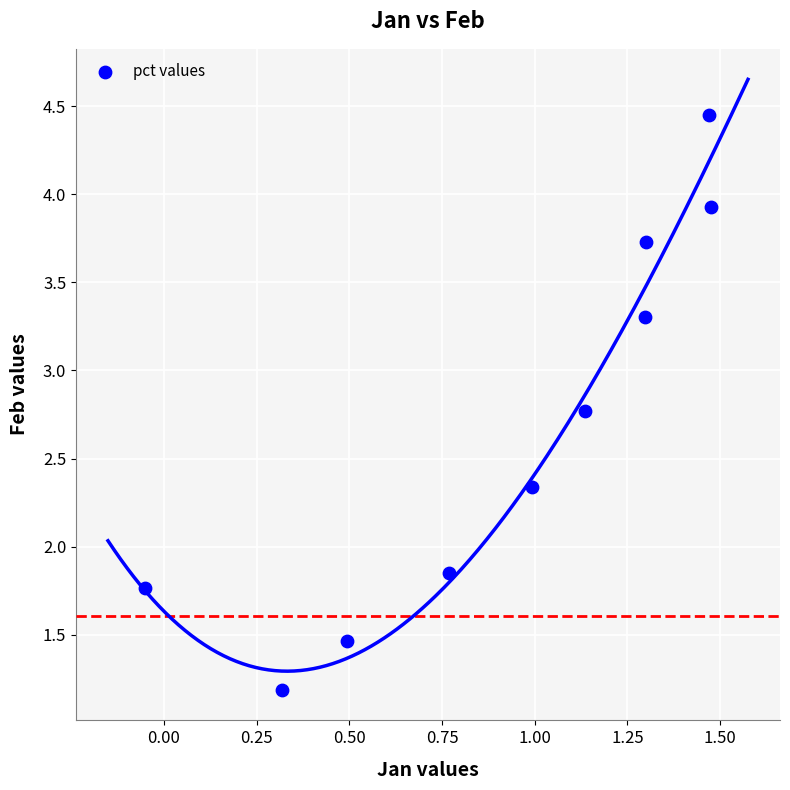

What is the average X value?

0.9